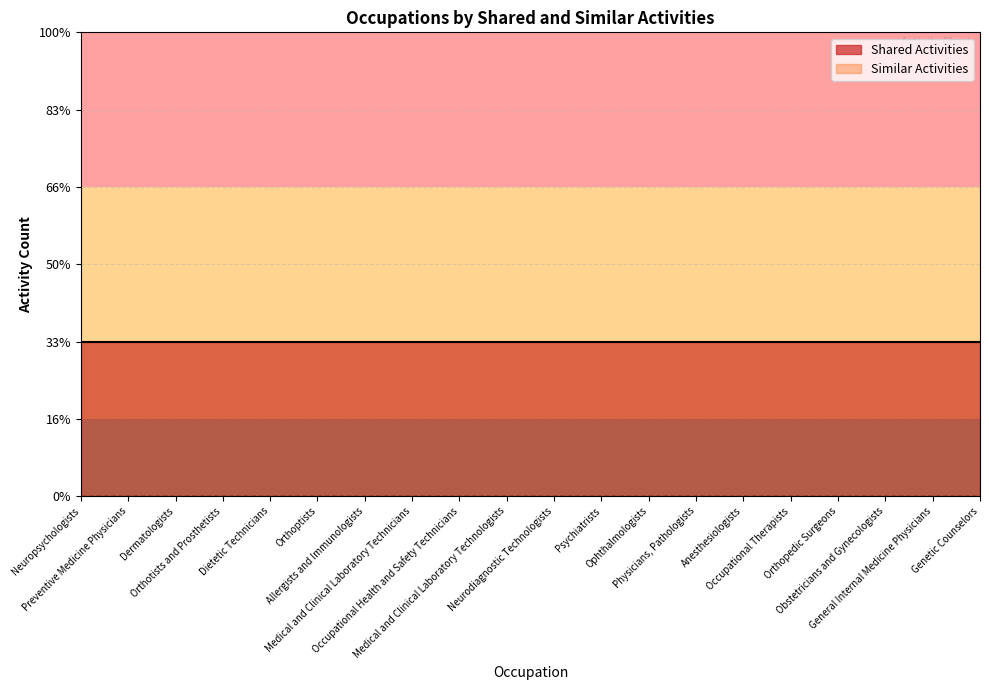

Reading left to right, list all the values displayed in this chart.

Shared Activities: Neuropsychologists=1	Preventive Medicine Physicians=1	Dermatologists=1	Orthotists and Prosthetists=1	Dietetic Technicians=1	Orthoptists=1	Allergists and Immunologists=1	Medical and Clinical Laboratory Technicians=1	Occupational Health and Safety Technicians=1	Medical and Clinical Laboratory Technologists=1	Neurodiagnostic Technologists=1	Psychiatrists=1	Ophthalmologists=1	Physicians, Pathologists=1	Anesthesiologists=1	Occupational Therapists=1	Orthopedic Surgeons=1	Obstetricians and Gynecologists=1	General Internal Medicine Physicians=1	Genetic Counselors=1
Similar Activities: Neuropsychologists=0	Preventive Medicine Physicians=0	Dermatologists=0	Orthotists and Prosthetists=0	Dietetic Technicians=0	Orthoptists=0	Allergists and Immunologists=0	Medical and Clinical Laboratory Technicians=0	Occupational Health and Safety Technicians=0	Medical and Clinical Laboratory Technologists=0	Neurodiagnostic Technologists=0	Psychiatrists=0	Ophthalmologists=0	Physicians, Pathologists=0	Anesthesiologists=0	Occupational Therapists=0	Orthopedic Surgeons=0	Obstetricians and Gynecologists=0	General Internal Medicine Physicians=0	Genetic Counselors=0